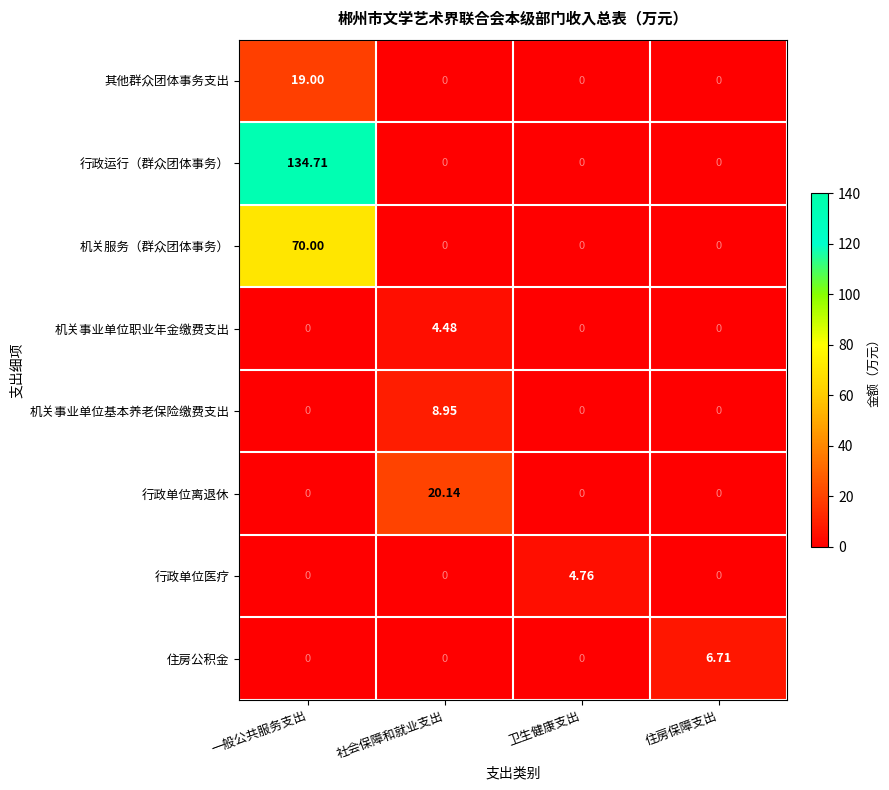

Rank the series by their maximum value, from highest to lowest.

行政运行（群众团体事务）, 机关服务（群众团体事务）, 行政单位离退休, 其他群众团体事务支出, 机关事业单位基本养老保险缴费支出, 住房公积金, 行政单位医疗, 机关事业单位职业年金缴费支出